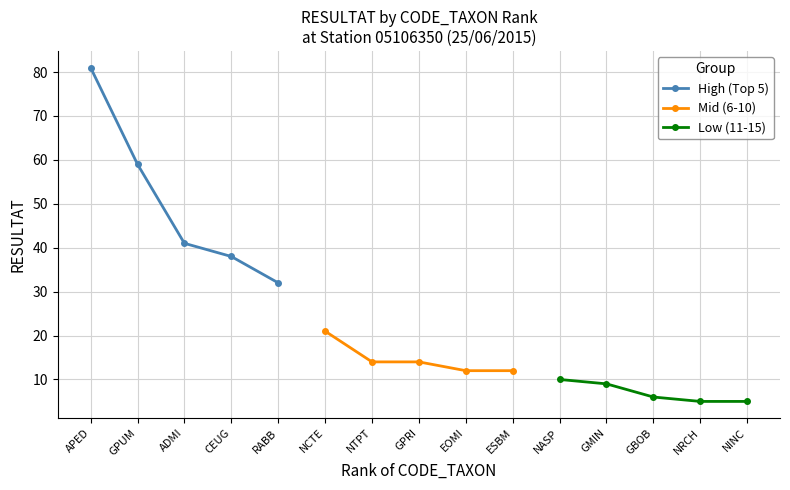

At which label does High (Top 5) first exceed 41?

APED